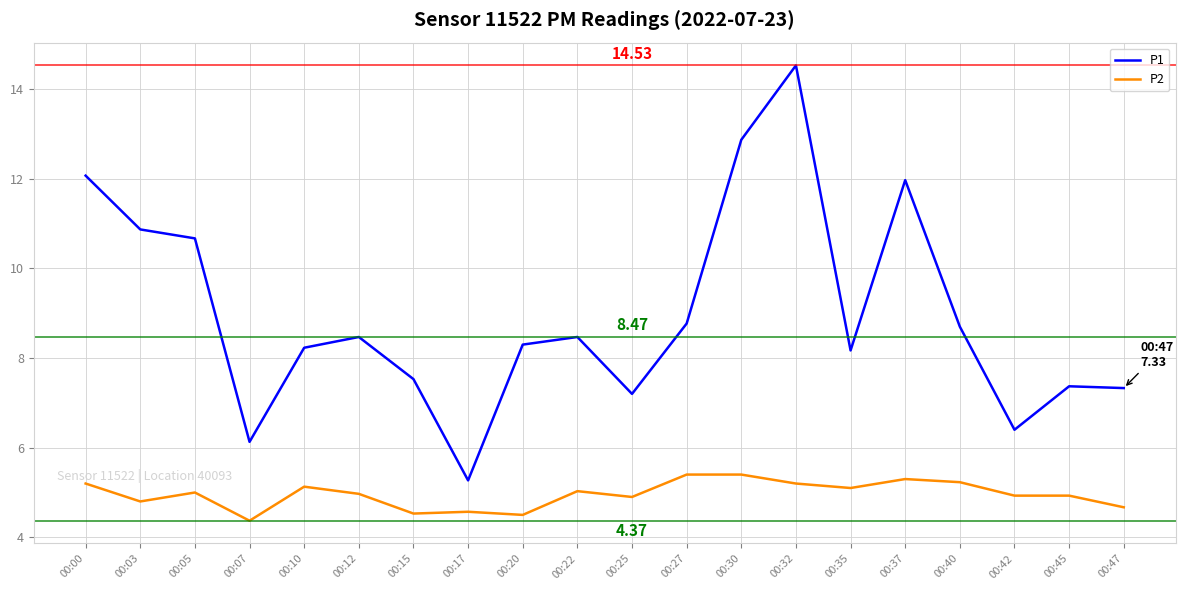

Rank the series by their maximum value, from highest to lowest.

P1, P2